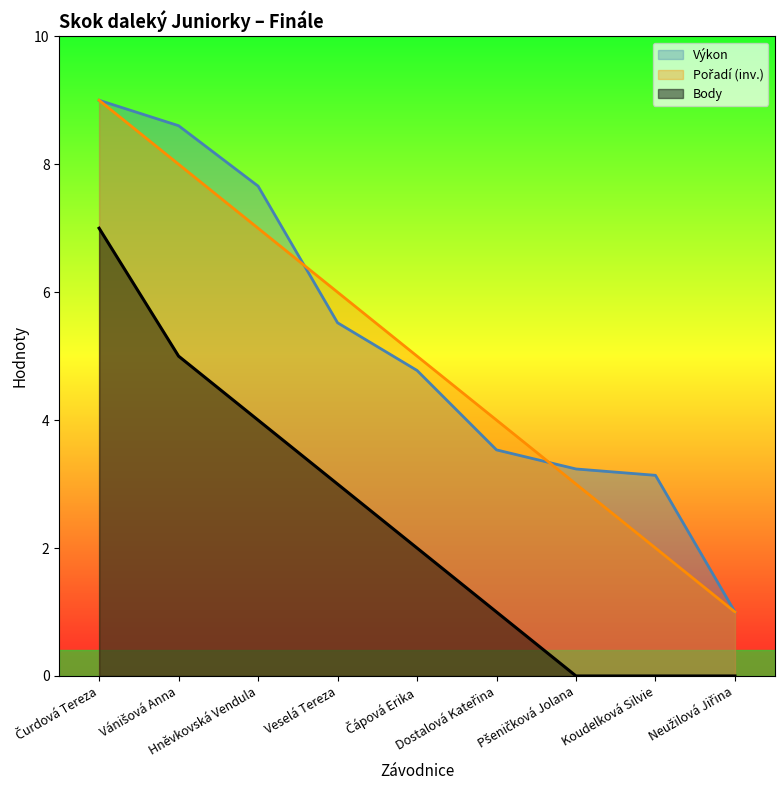

True or false: Pořadí has a value of 3.4 at Koudelková Silvie.

False